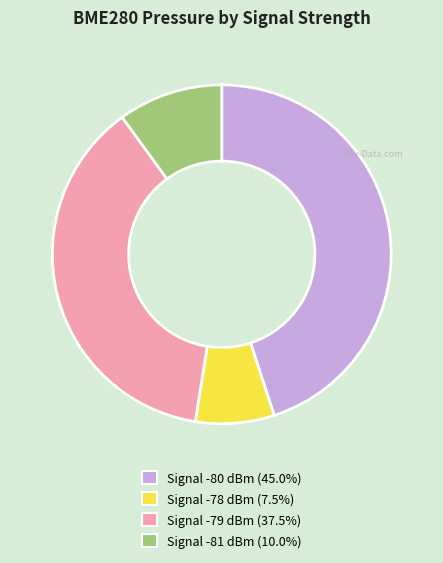

Is there any slice that represents more than half of the pie?

No